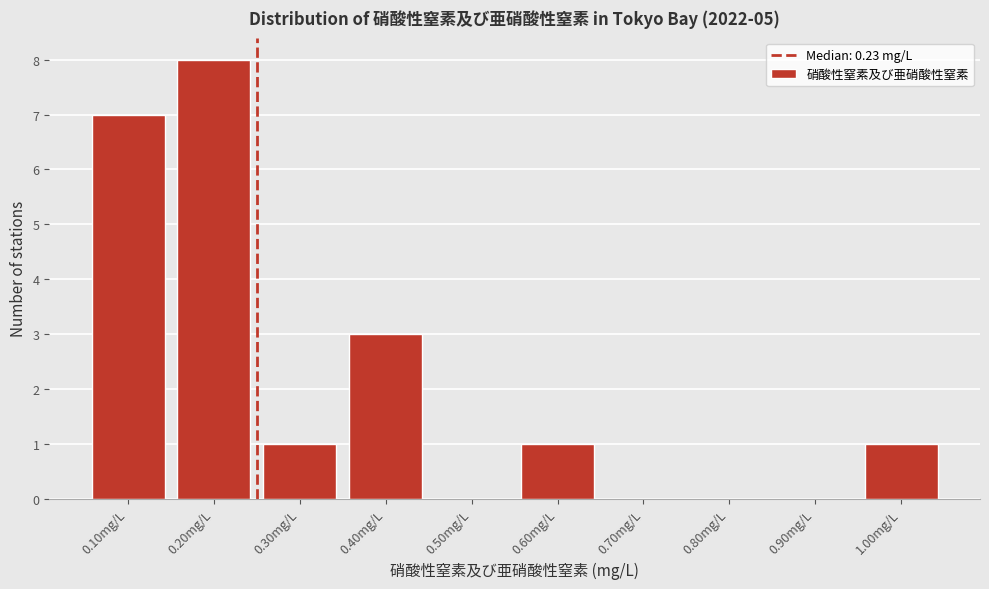

Reading left to right, what are all the values shown in this chart?

0.10mg/L=7	0.20mg/L=8	0.30mg/L=1	0.40mg/L=3	0.50mg/L=0	0.60mg/L=1	0.70mg/L=0	0.80mg/L=0	0.90mg/L=0	1.00mg/L=1